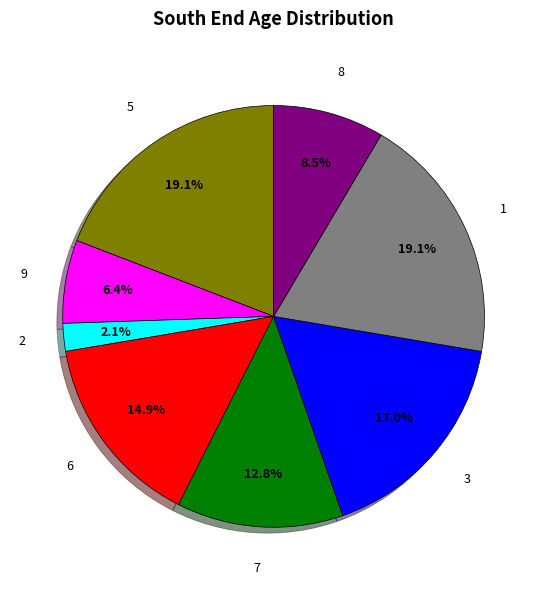

How much of the chart is everything except 2?

97.9%